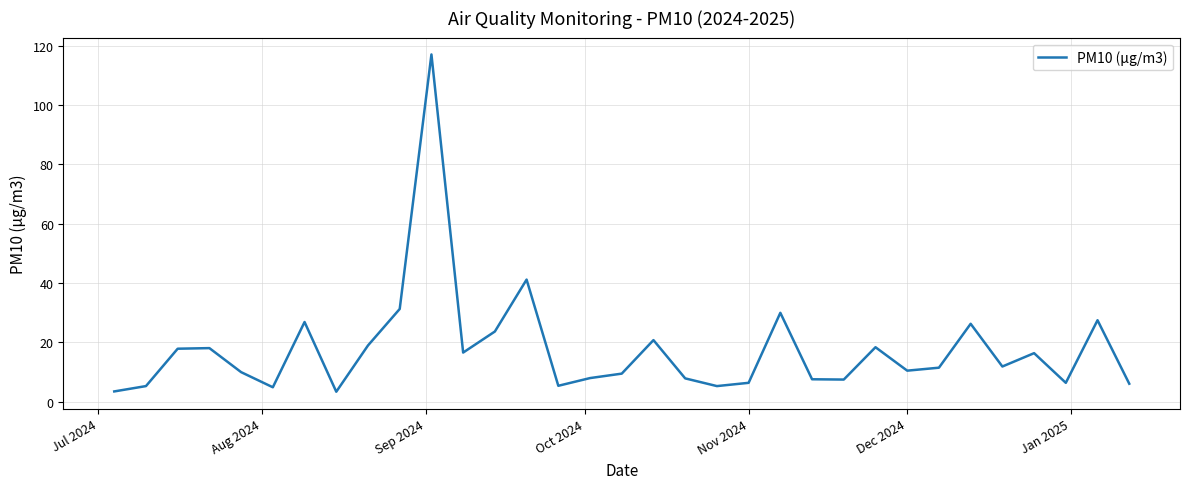

What is the difference between the maximum and minimum values?

113.7